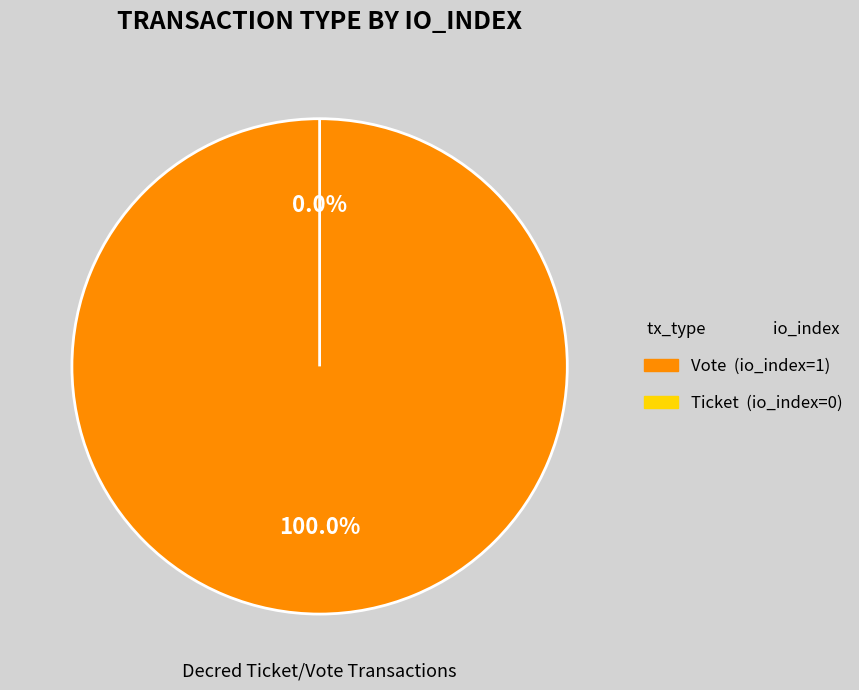

Do Vote and Ticket together represent more than half of the pie?

Yes